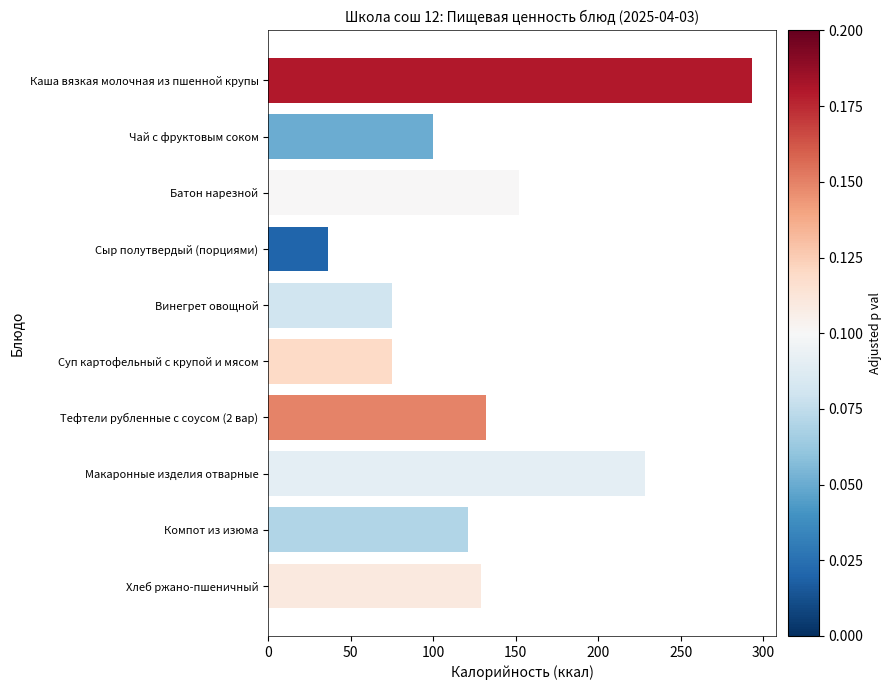

The value at Сыр полутвердый (порциями) is 36. True or false?

True